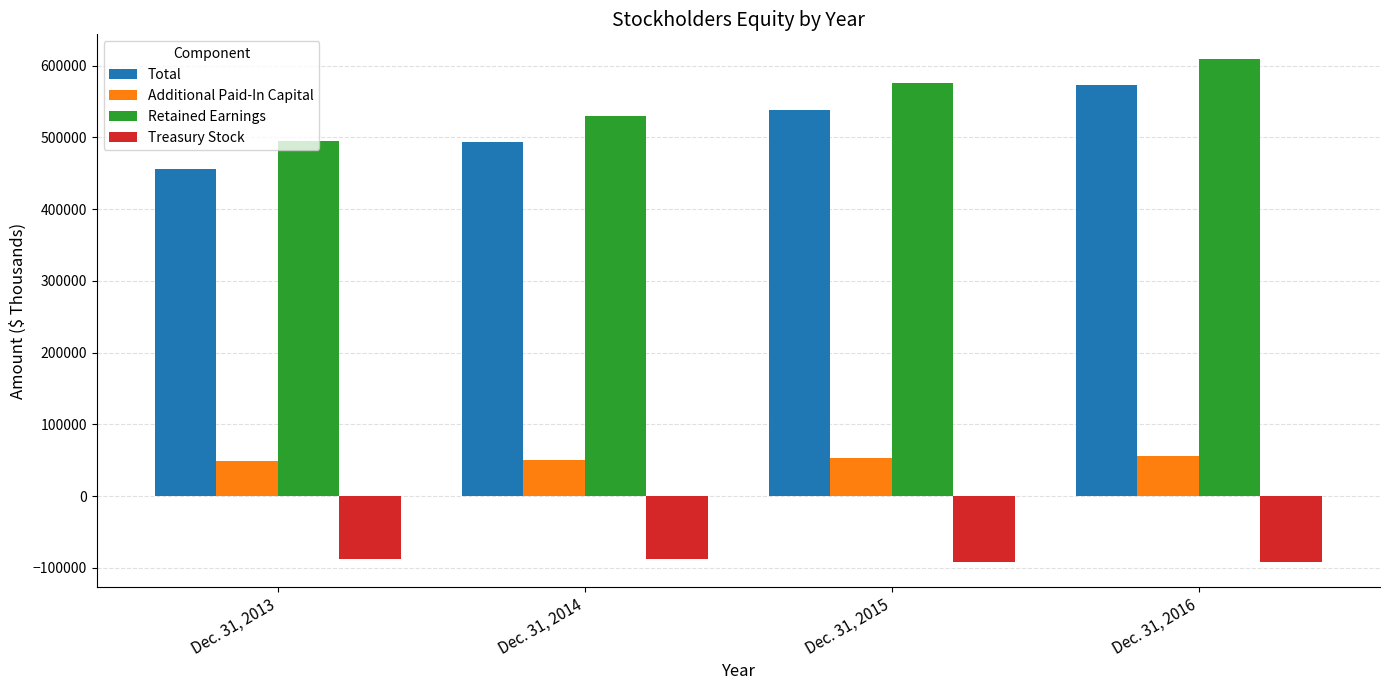

Which series has the largest total across all categories?

Retained Earnings